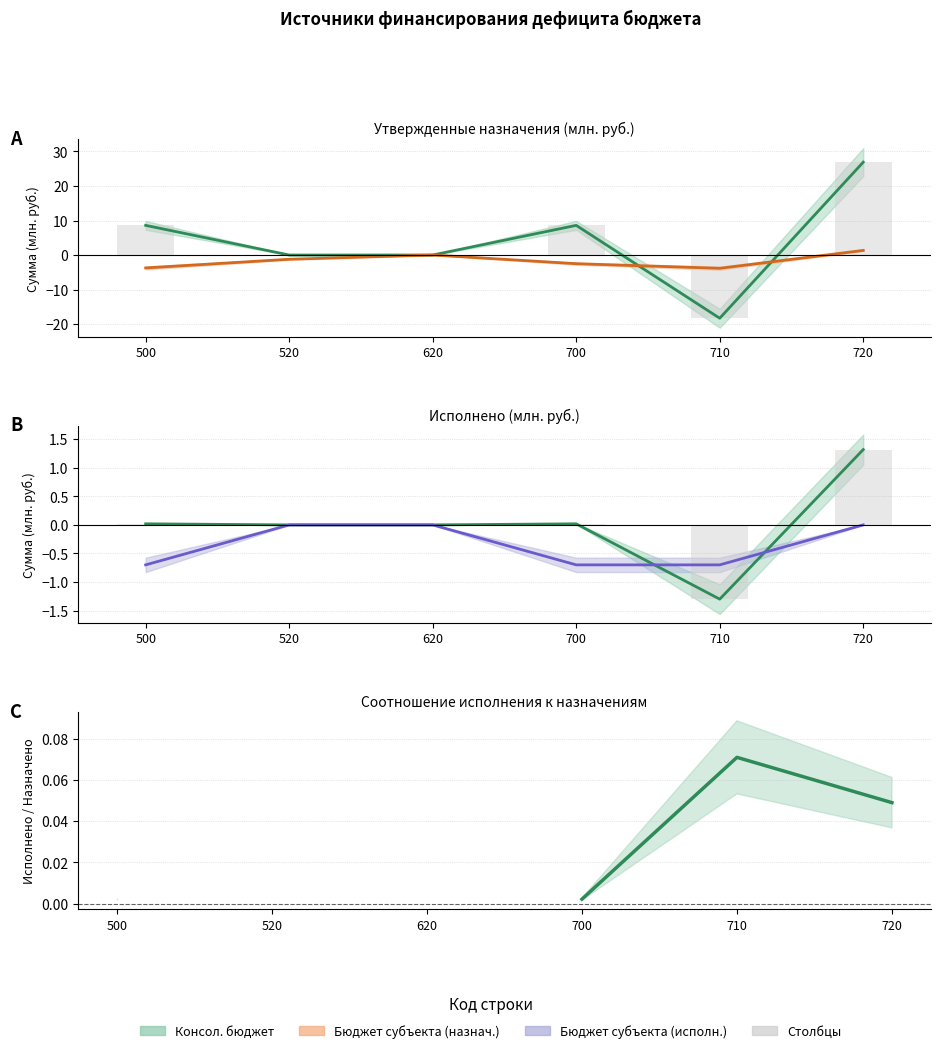

The value of Назначения (столбцы) at 700 is 12.5. True or false?

False